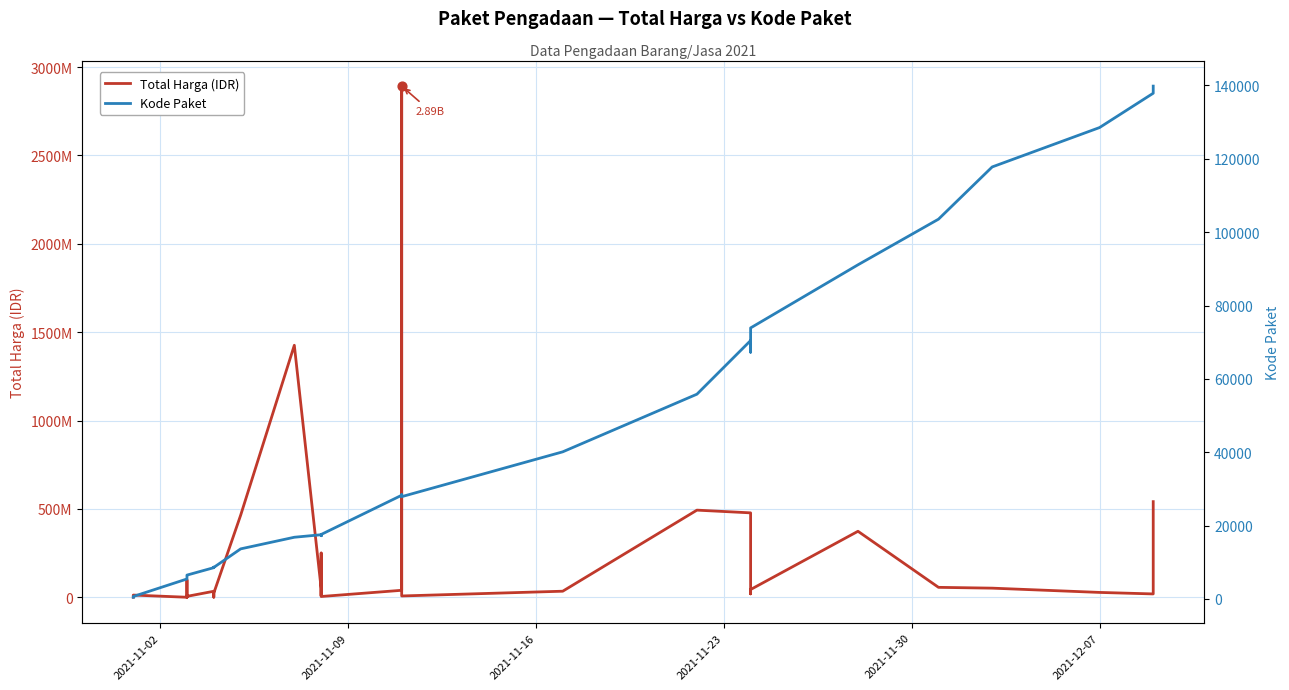

Which series reaches the minimum Y coordinate?

Kode Paket